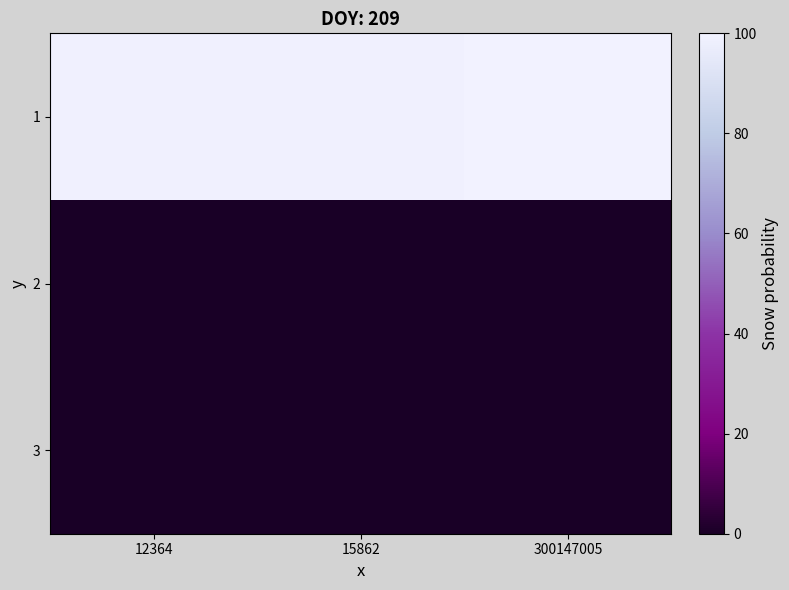

Rank the series at 300147005 from highest to lowest value.

1, 3, 2